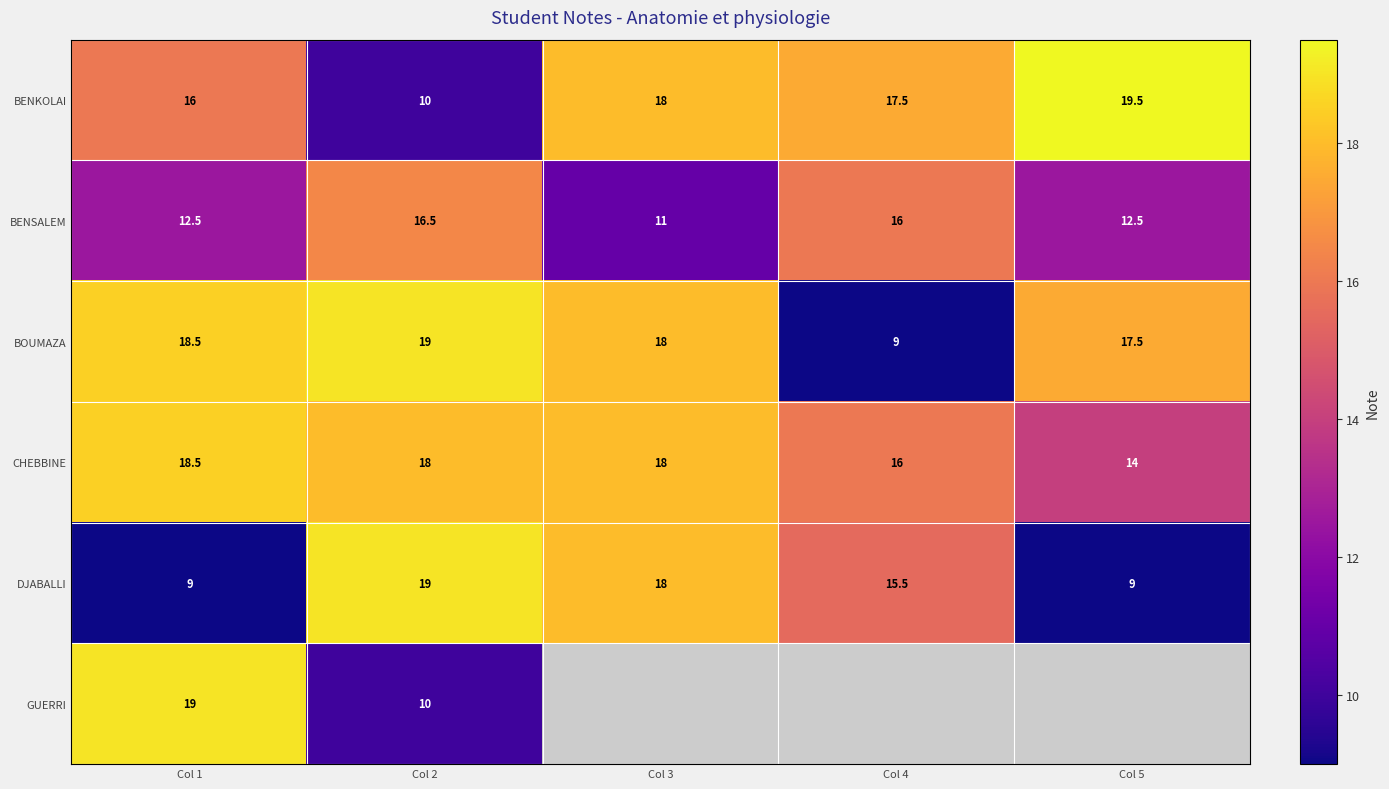

What is the average value of the CHEBBINE series?

16.9